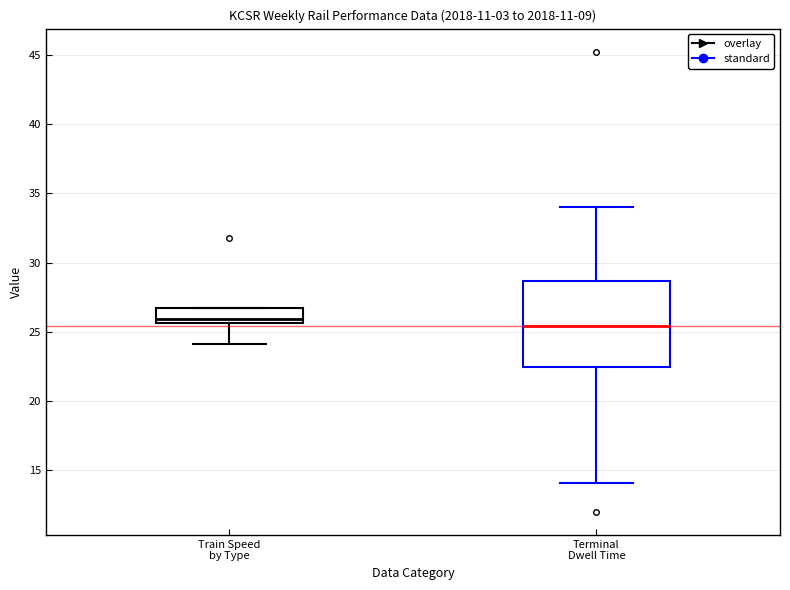

Which box is the tallest, from its lower edge to its upper edge?

Terminal Dwell Time